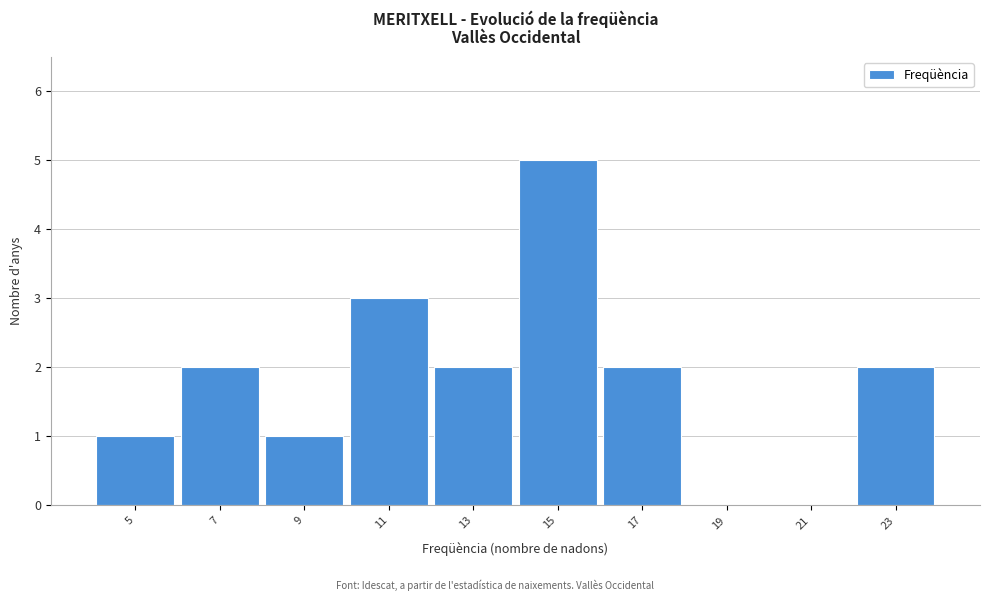

Reading left to right, transcribe all the data shown in this chart.

5=1	7=2	9=1	11=3	13=2	15=5	17=2	19=0	21=0	23=2